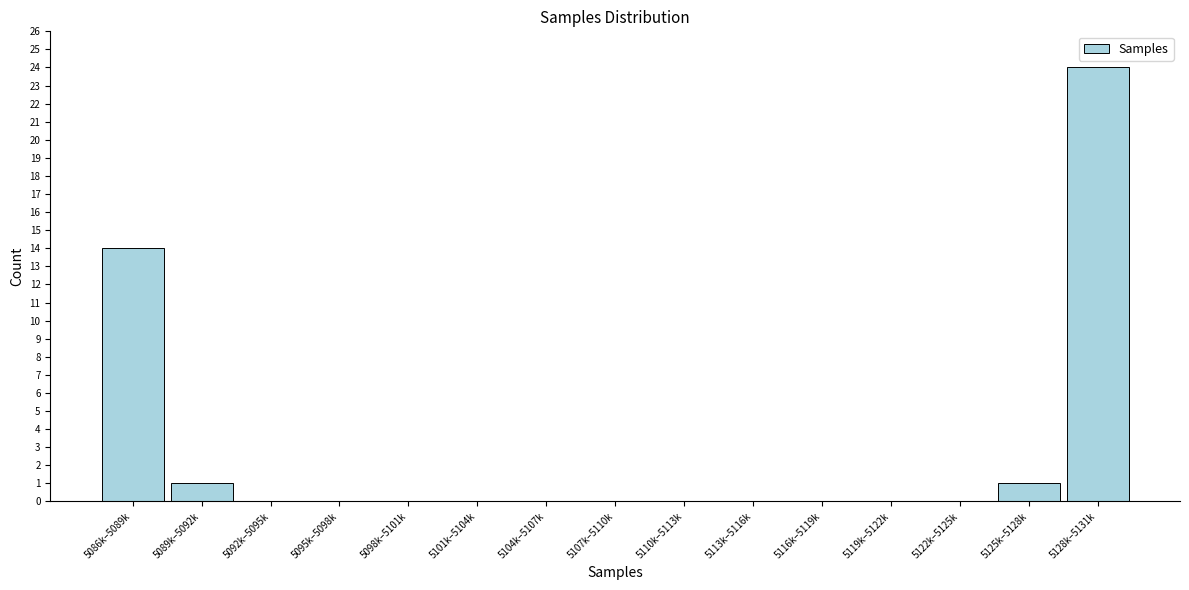

Reading right to left, transcribe all the data shown in this chart.

5128k–5131k=24	5125k–5128k=1	5122k–5125k=0	5119k–5122k=0	5116k–5119k=0	5113k–5116k=0	5110k–5113k=0	5107k–5110k=0	5104k–5107k=0	5101k–5104k=0	5098k–5101k=0	5095k–5098k=0	5092k–5095k=0	5089k–5092k=1	5086k–5089k=14